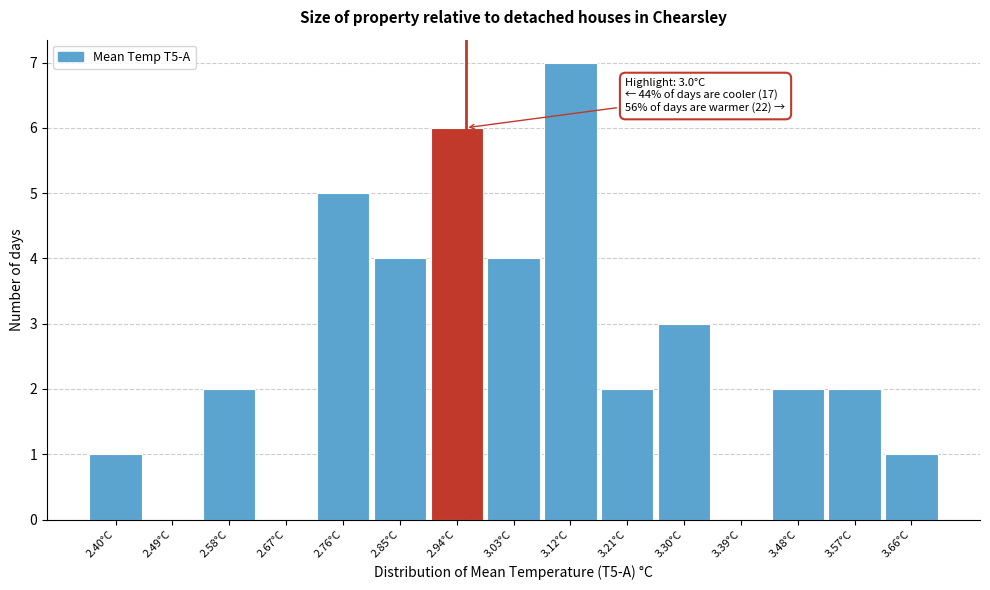

Reading left to right, transcribe all the data shown in this chart.

2.40°C=1	2.49°C=0	2.58°C=2	2.67°C=0	2.76°C=5	2.85°C=4	2.94°C=6	3.03°C=4	3.12°C=7	3.21°C=2	3.30°C=3	3.39°C=0	3.48°C=2	3.57°C=2	3.66°C=1